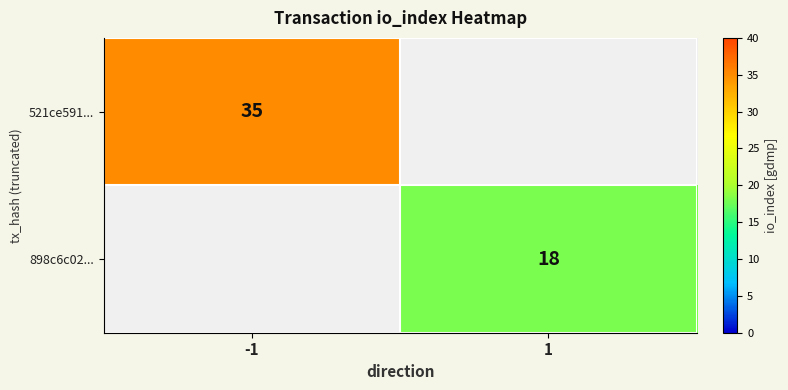

Which category has the lowest value across all series?

1